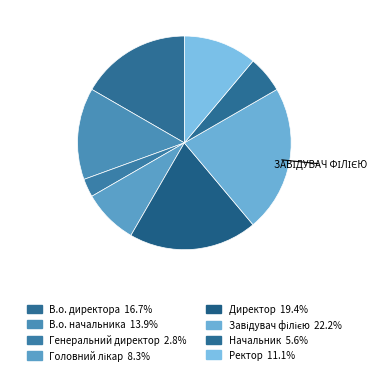

To the nearest percent, what is the average slice percentage?

12%